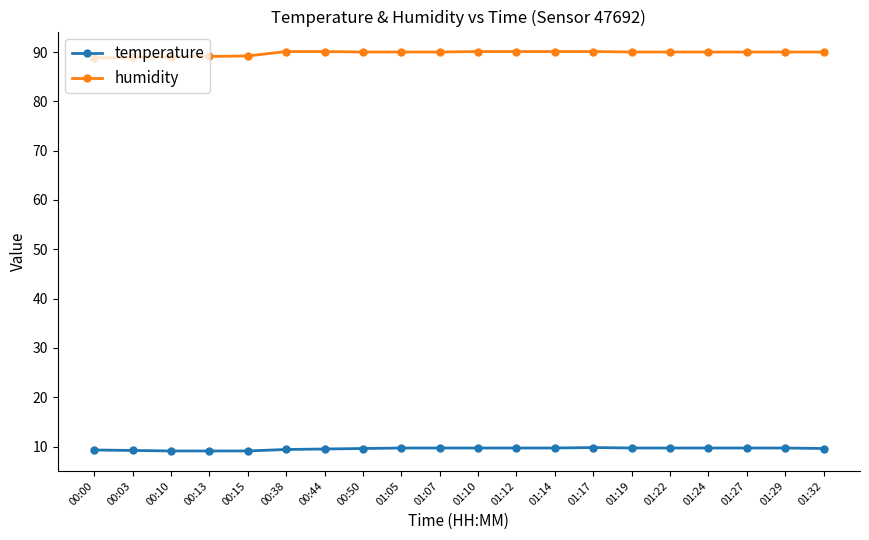

What is the greatest value displayed?

90.1